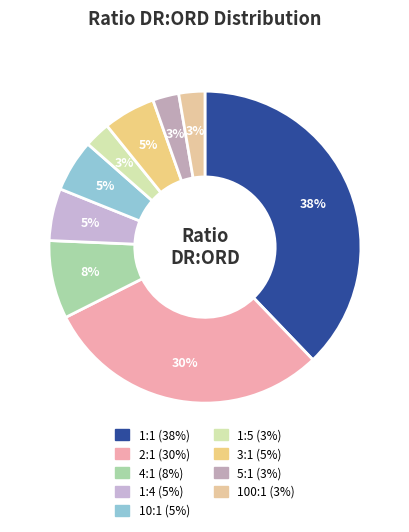

Which has a higher value, 10:1 or 4:1?

4:1